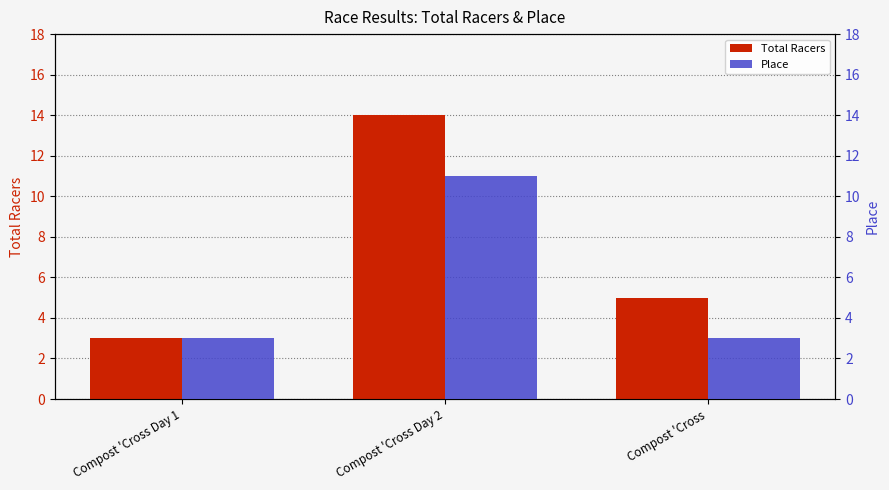

How many groups of bars are there?

3